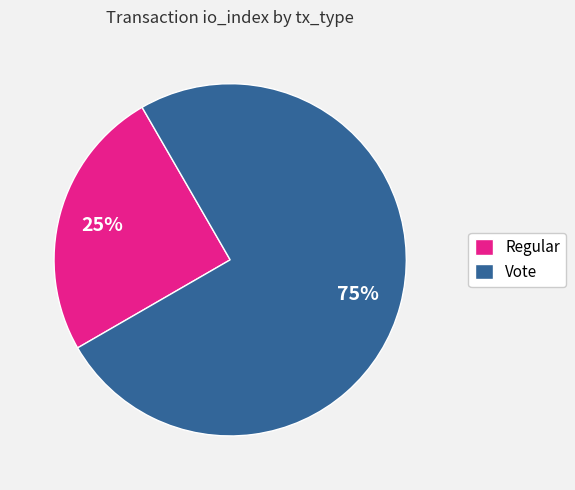

Approximately how many times larger is the value at Vote compared to Regular?

3.0